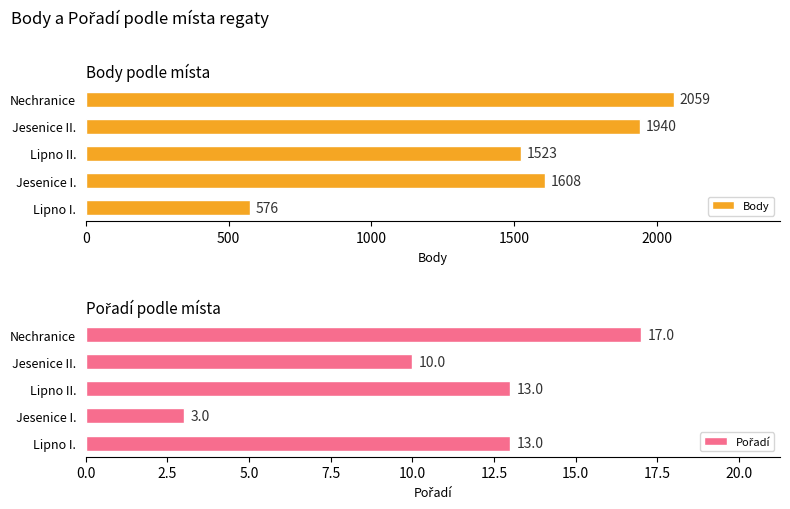

What is the greatest value displayed?

2059